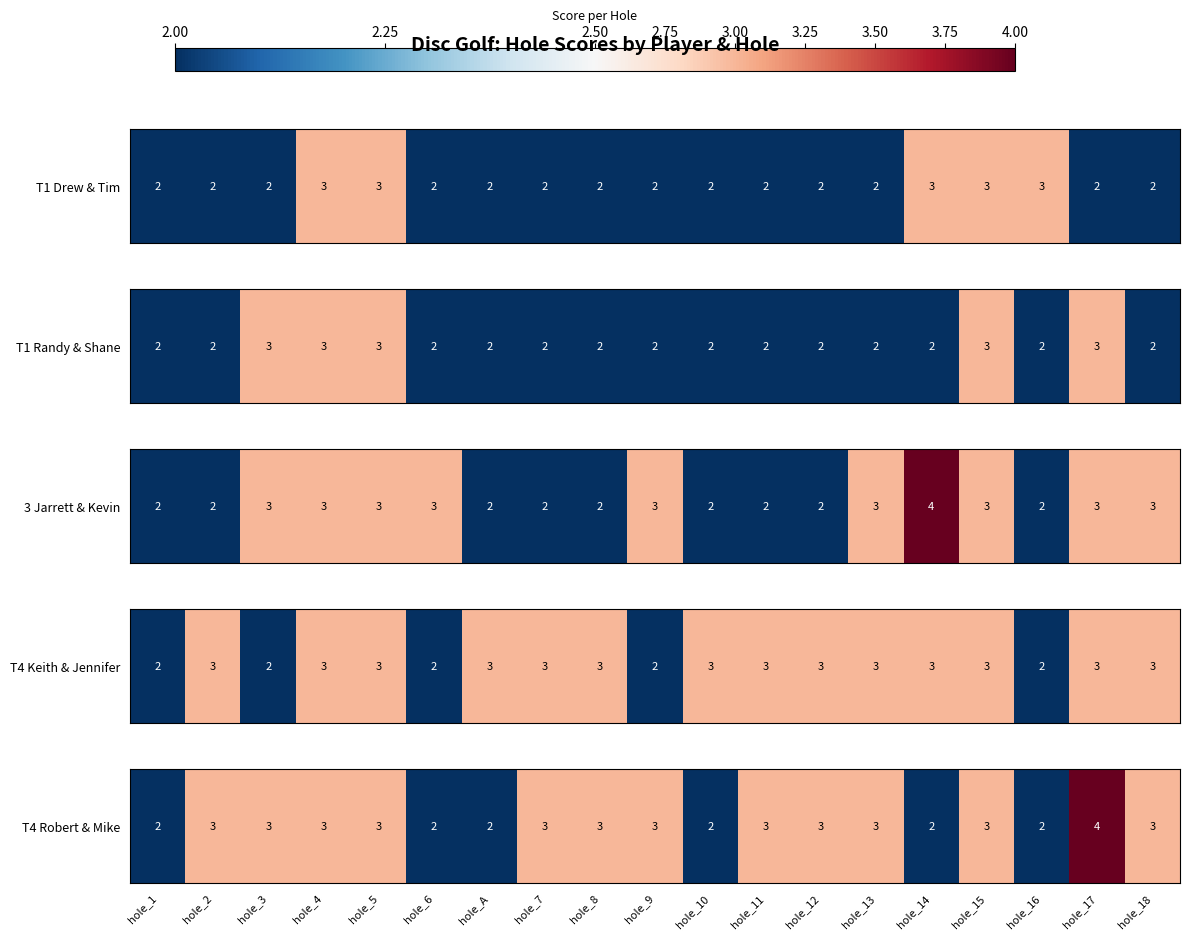

Which category has the lowest value across all series?

hole_1